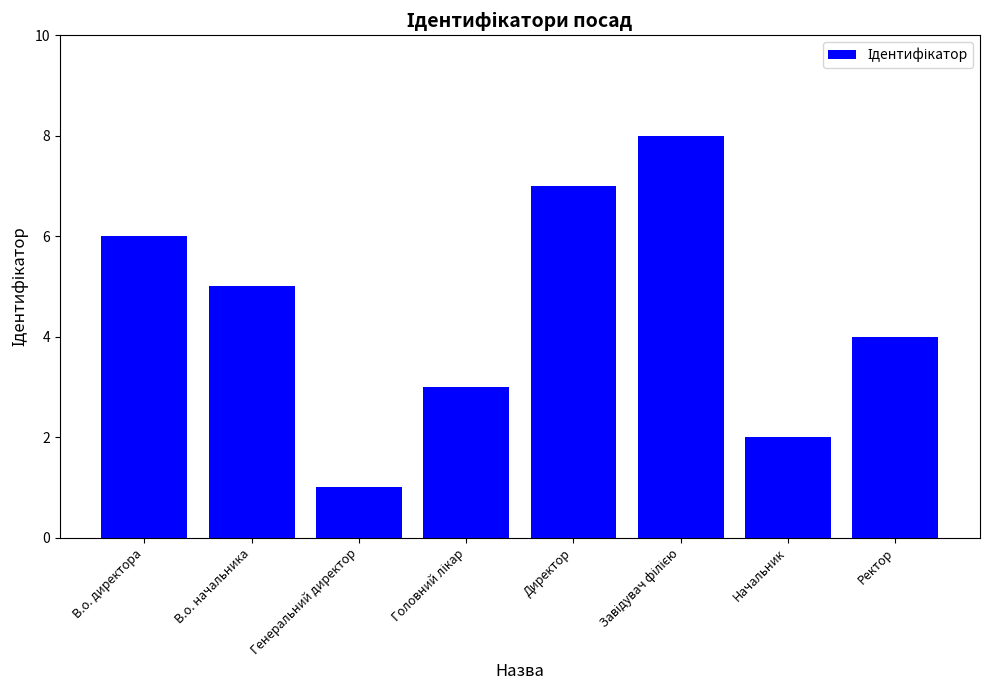

Reading left to right, what are all the values shown in this chart?

6	5	1	3	7	8	2	4